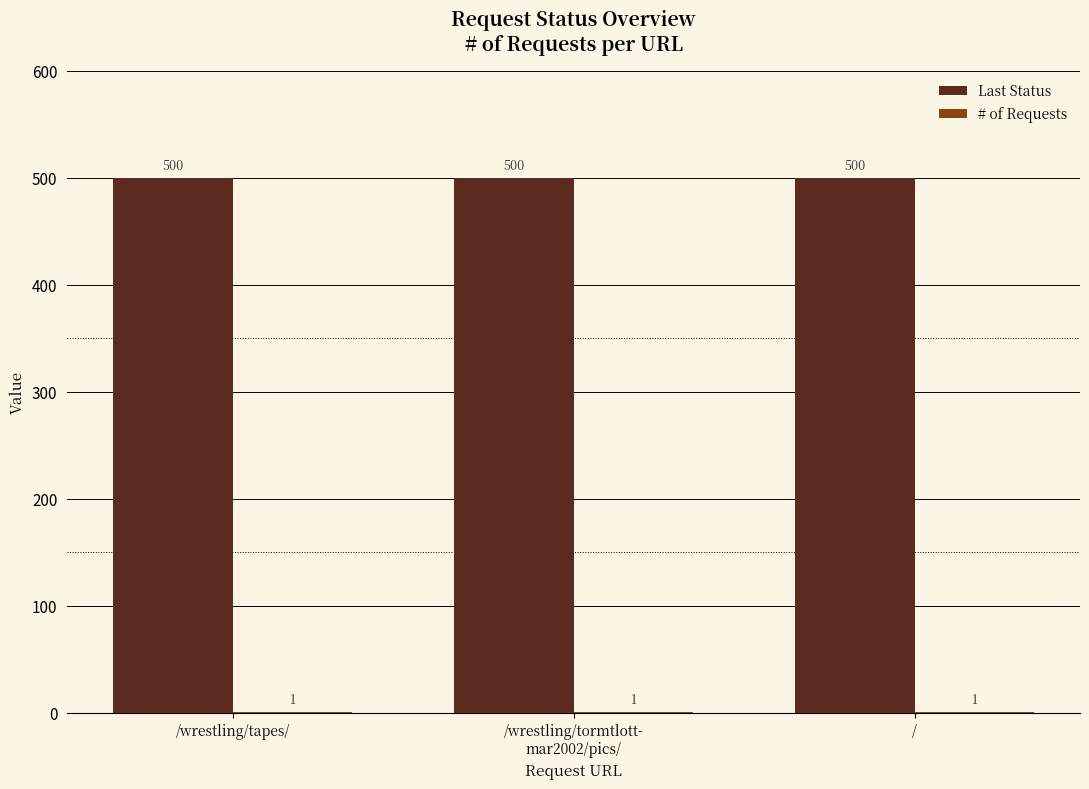

Which series has the largest total across all categories?

Last Status